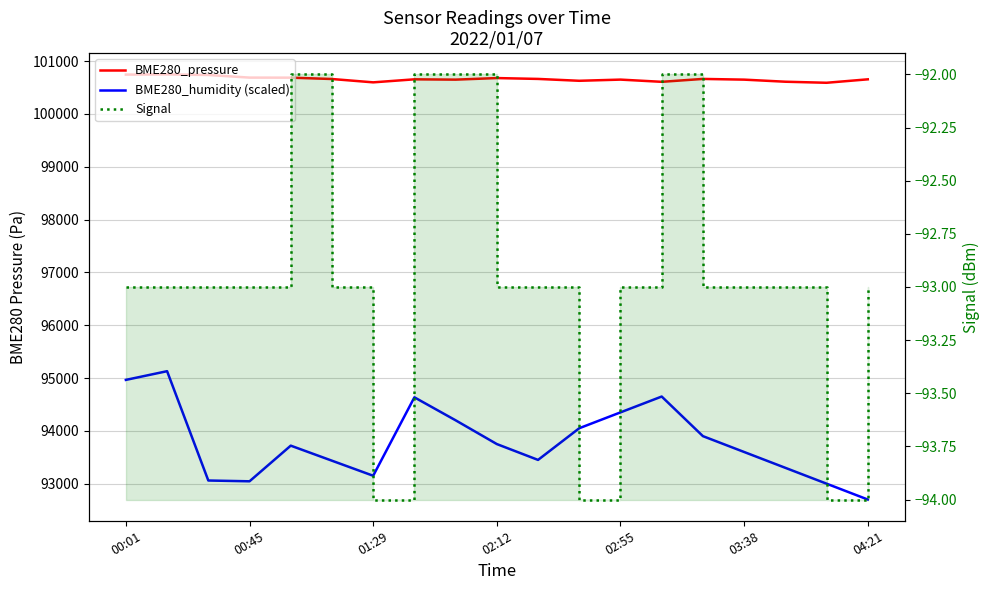

What is the minimum value shown in the chart?

-94.0